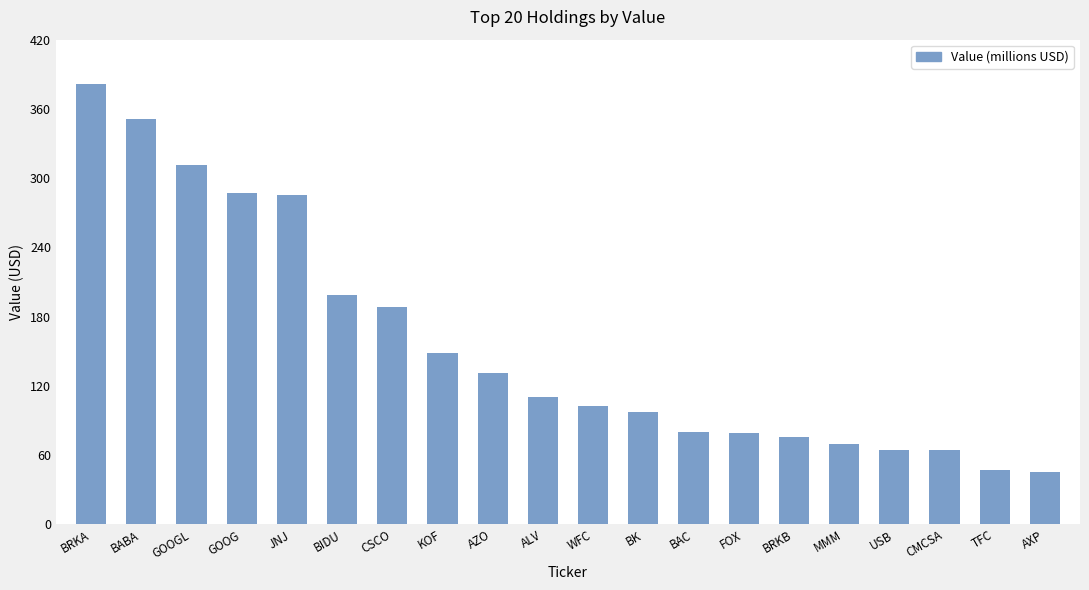

How many distinct data groups are displayed?

1